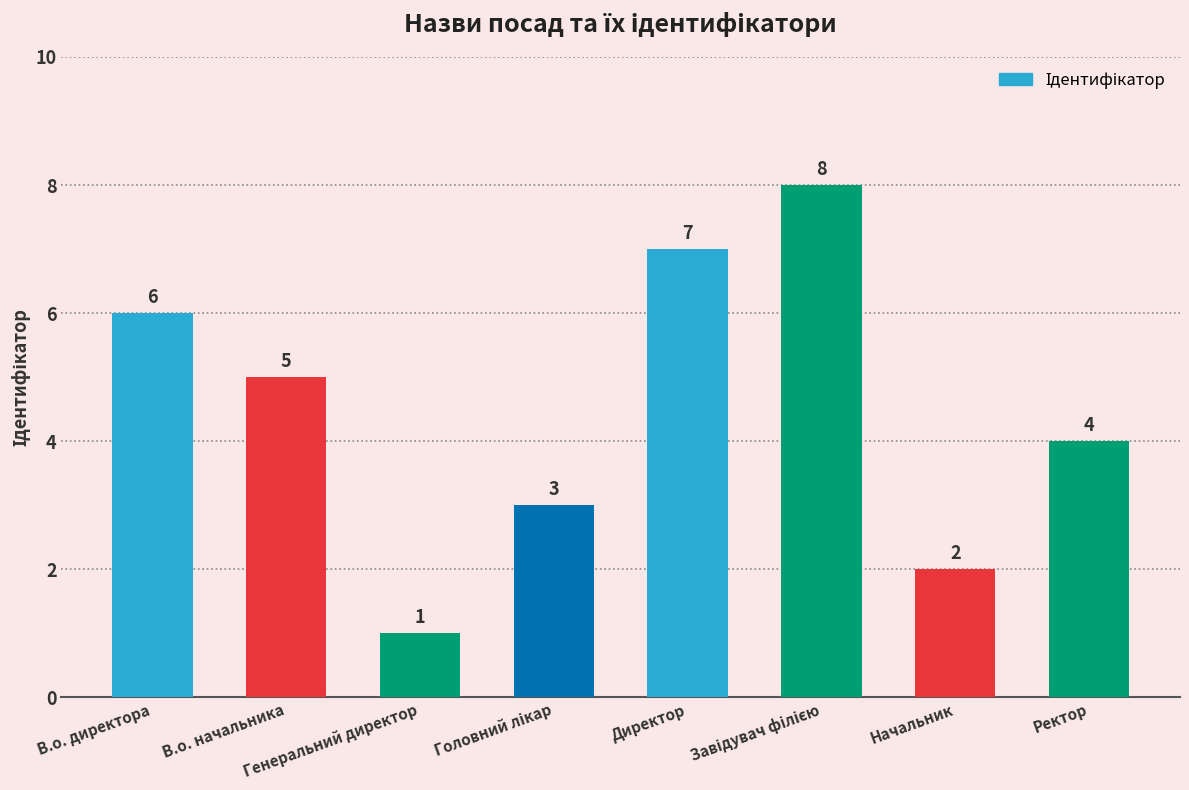

What is the greatest value displayed?

8